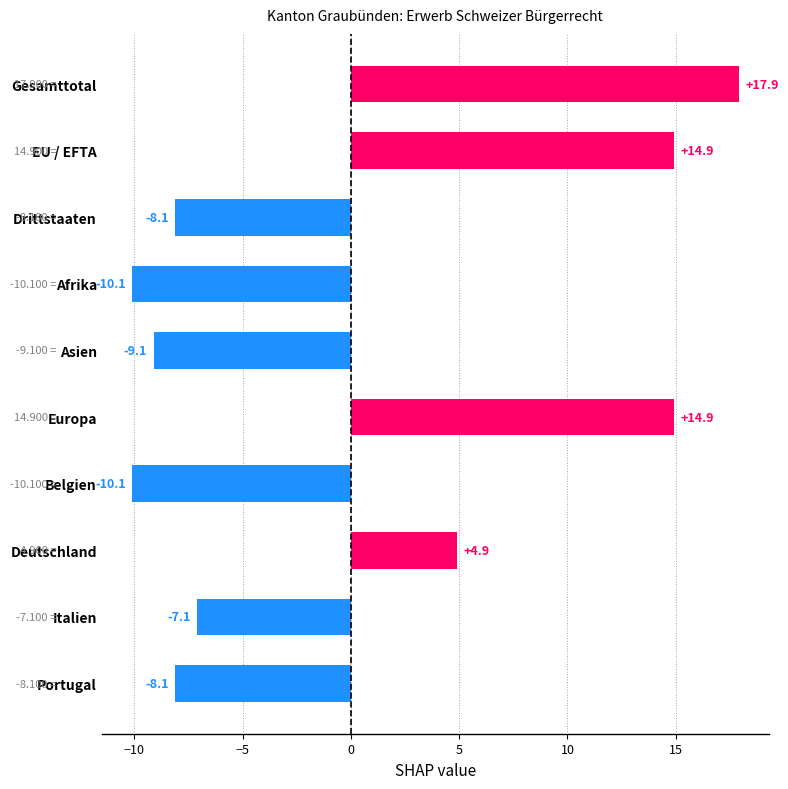

Count the number of data series in this chart.

1